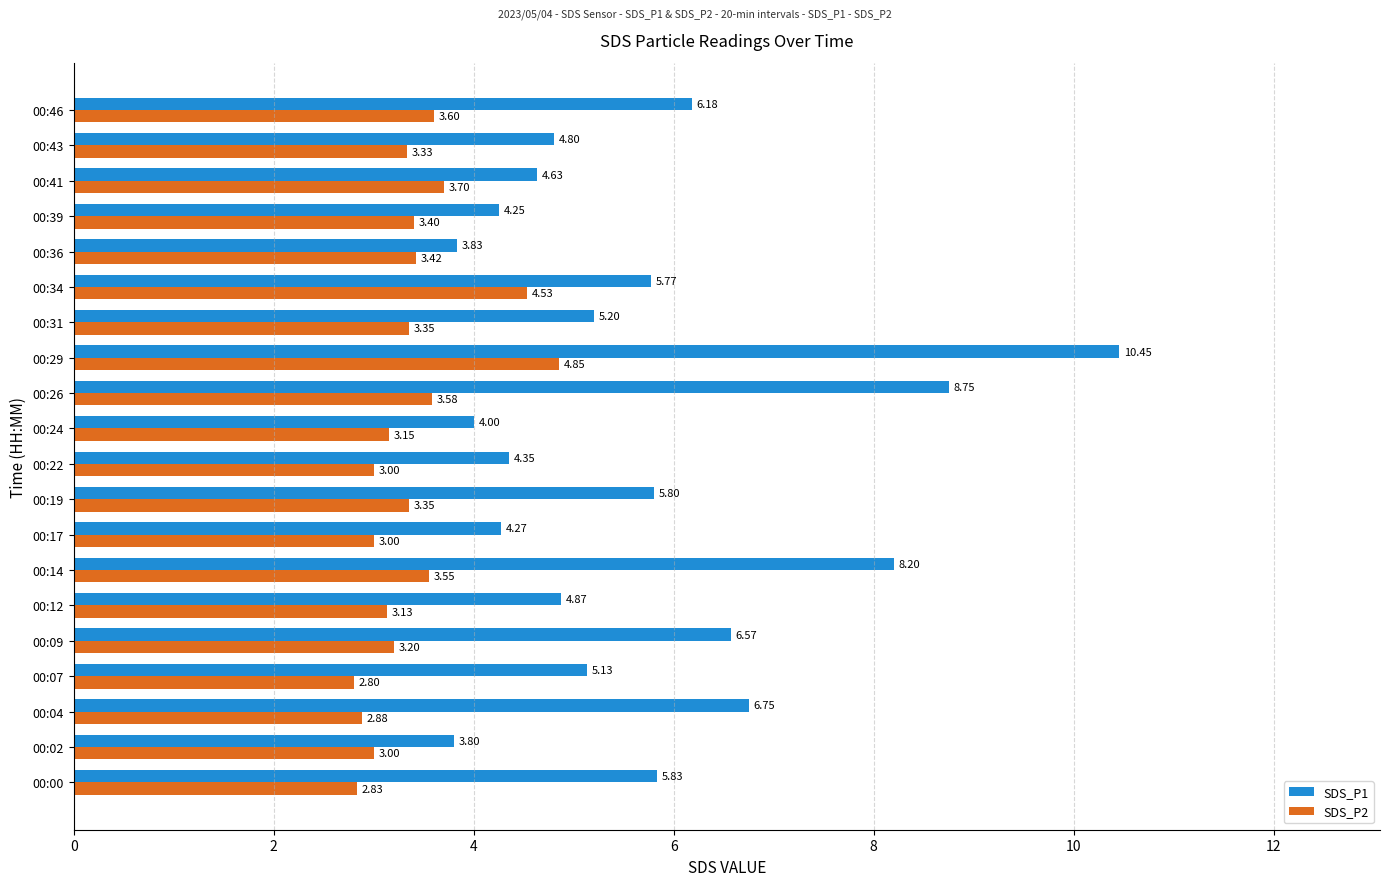

Where is SDS_P1 nearest to the value 7?

00:04